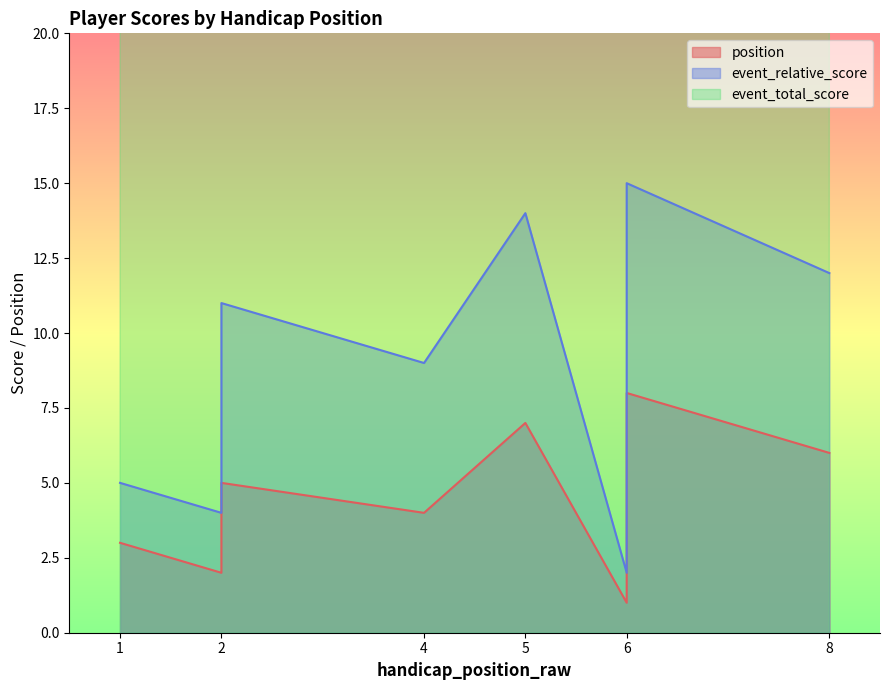

The value of position at 8 is 3. True or false?

False